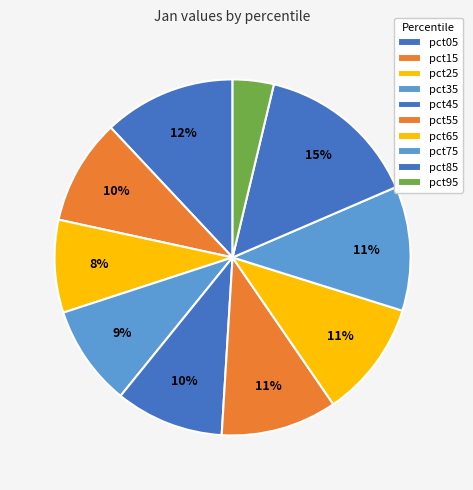

What is the change in value from pct25 to pct65?

+0.6